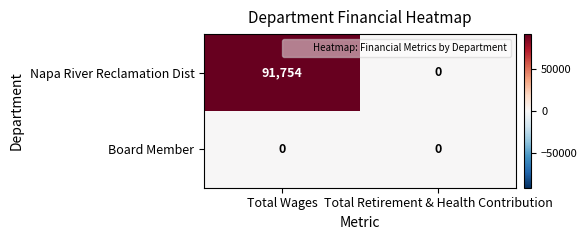

What is the maximum value shown in the chart?

91754